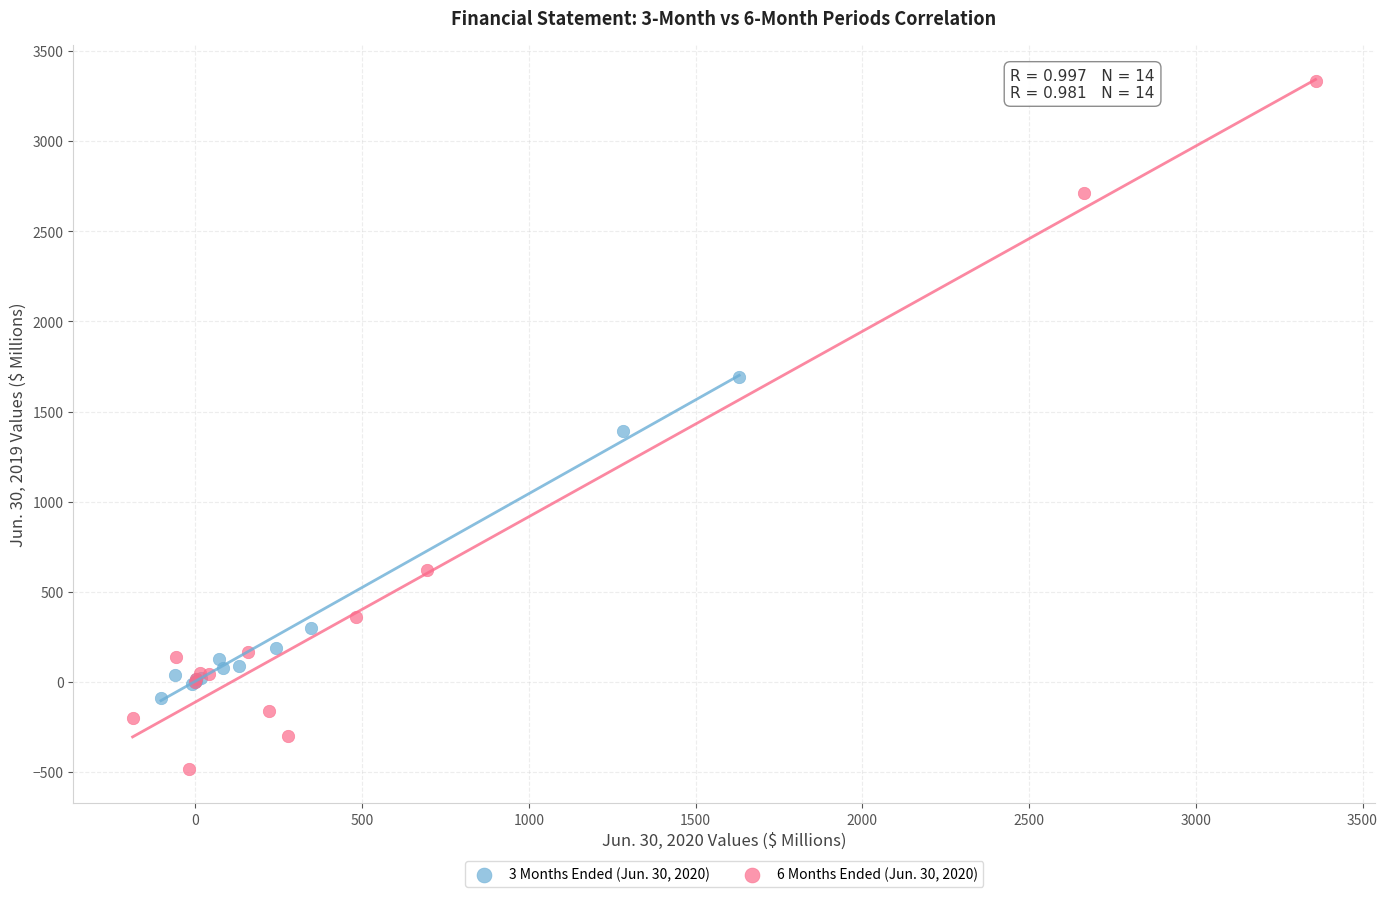

Which series reaches the minimum Y coordinate?

6 Months Ended (Jun. 30, 2020)